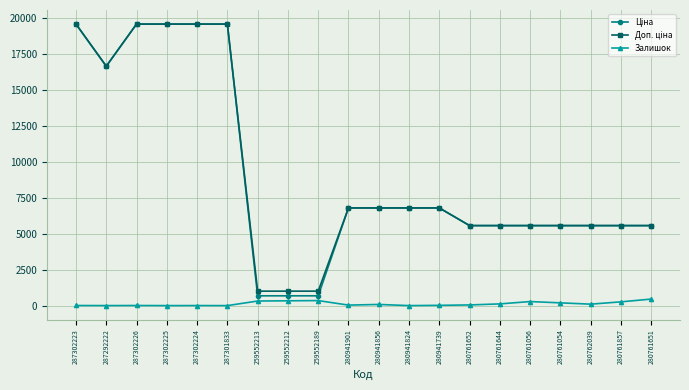

At how many categories does at least one series exceed 10153?

6